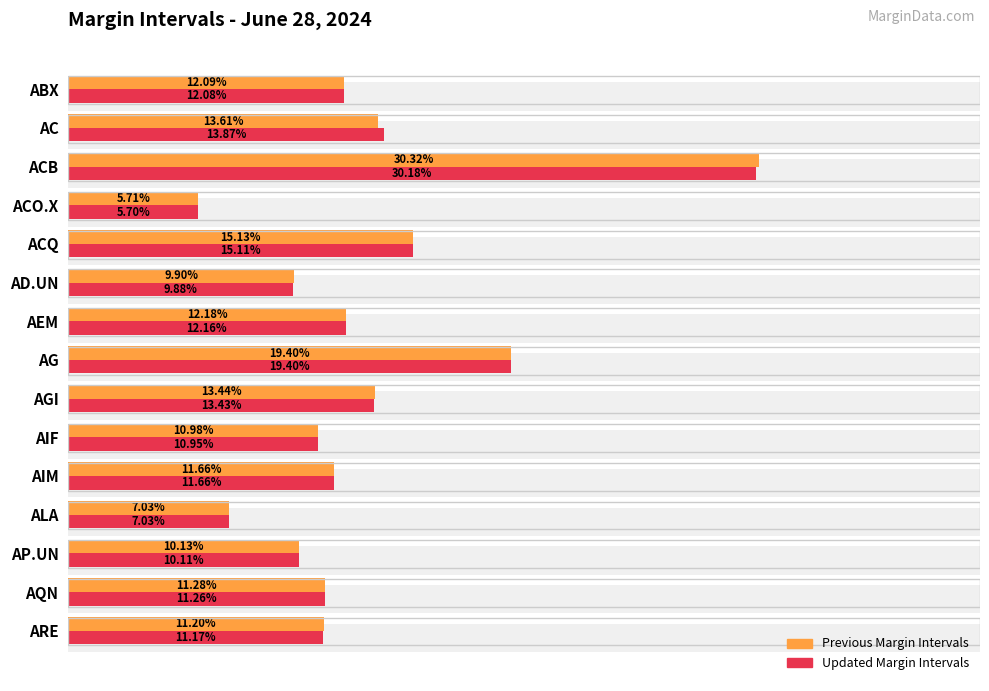

What is the highest value of the Updated Margin Intervals series?

0.3